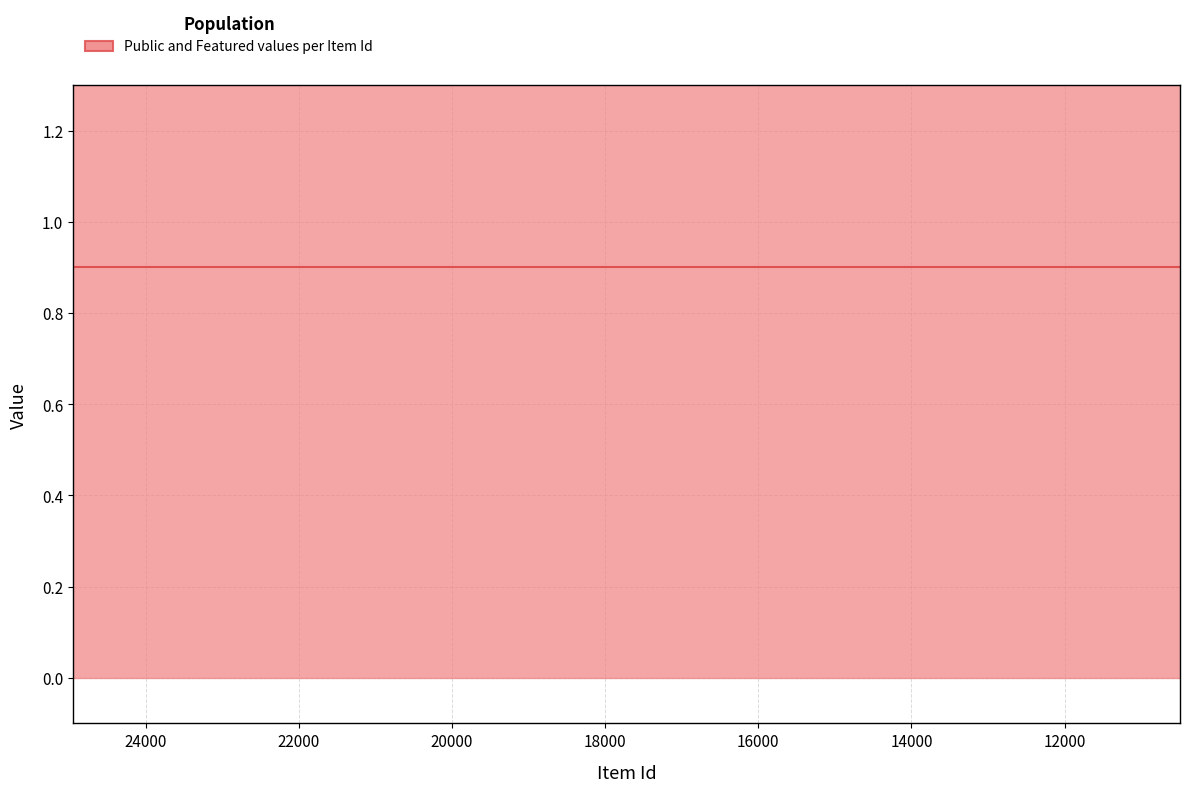

What is the total value across all series at 9494?

1